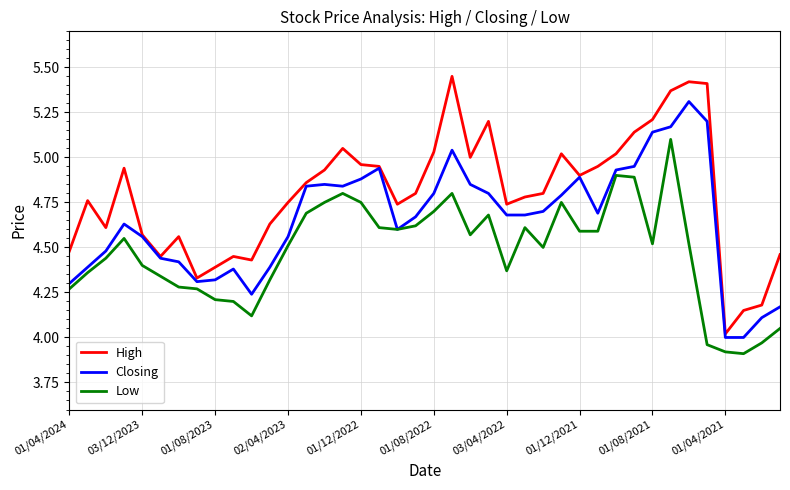

Which series has the widest spread of values?

High